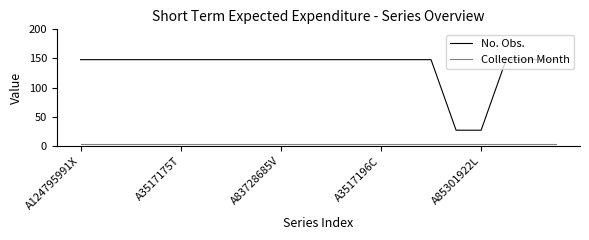

Rank the series by their average value, from highest to lowest.

No. Obs., Collection Month